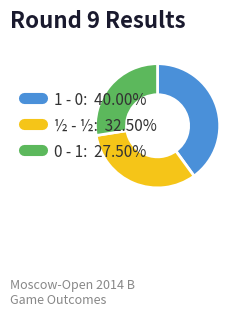

How many slices are in this pie chart?

3